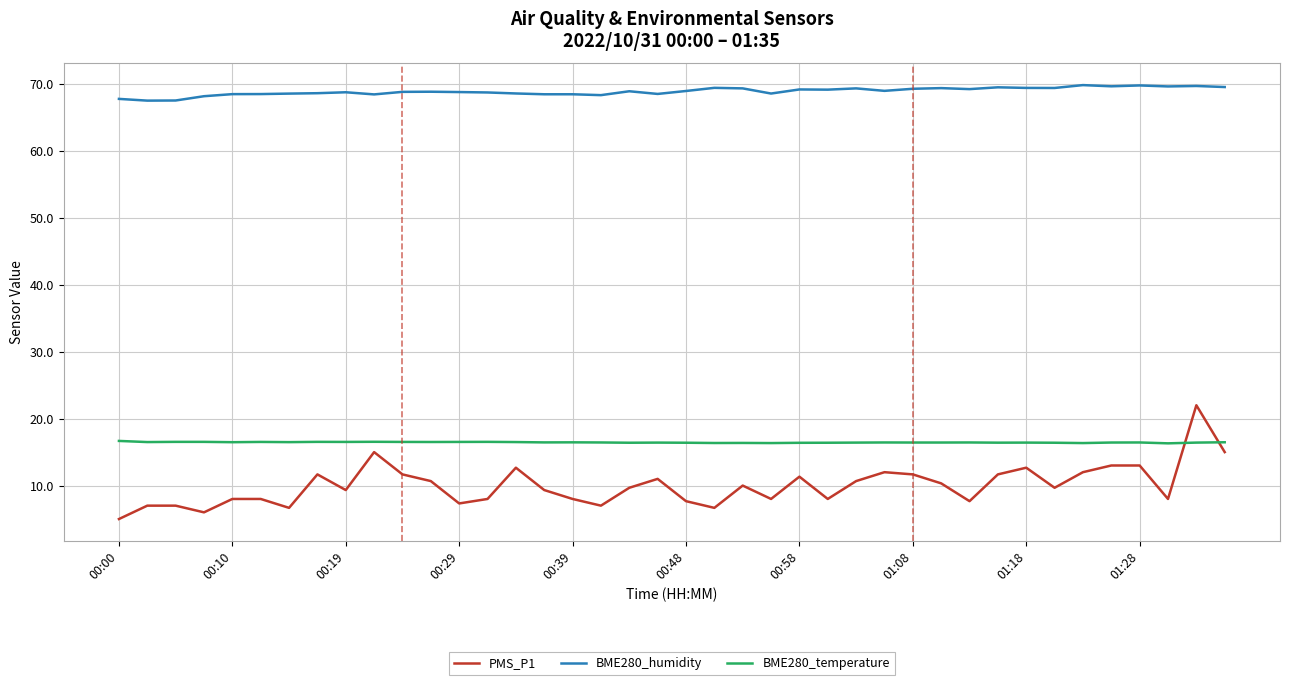

What is the average value of the BME280_humidity series?

68.9